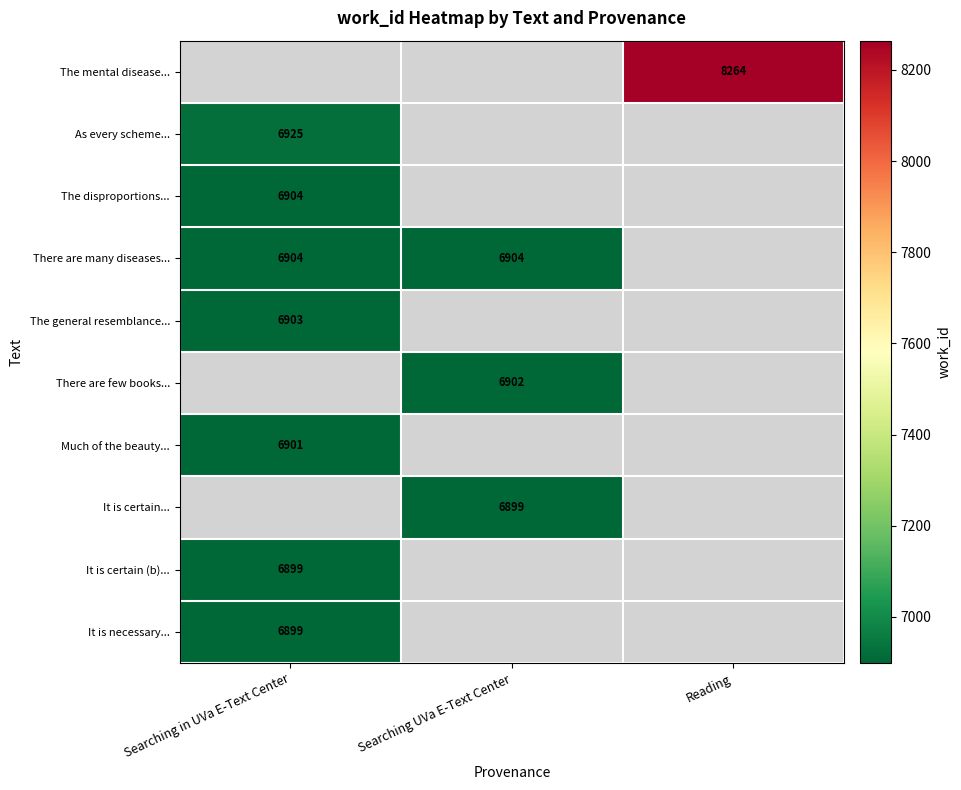

Count the number of data series in this chart.

10